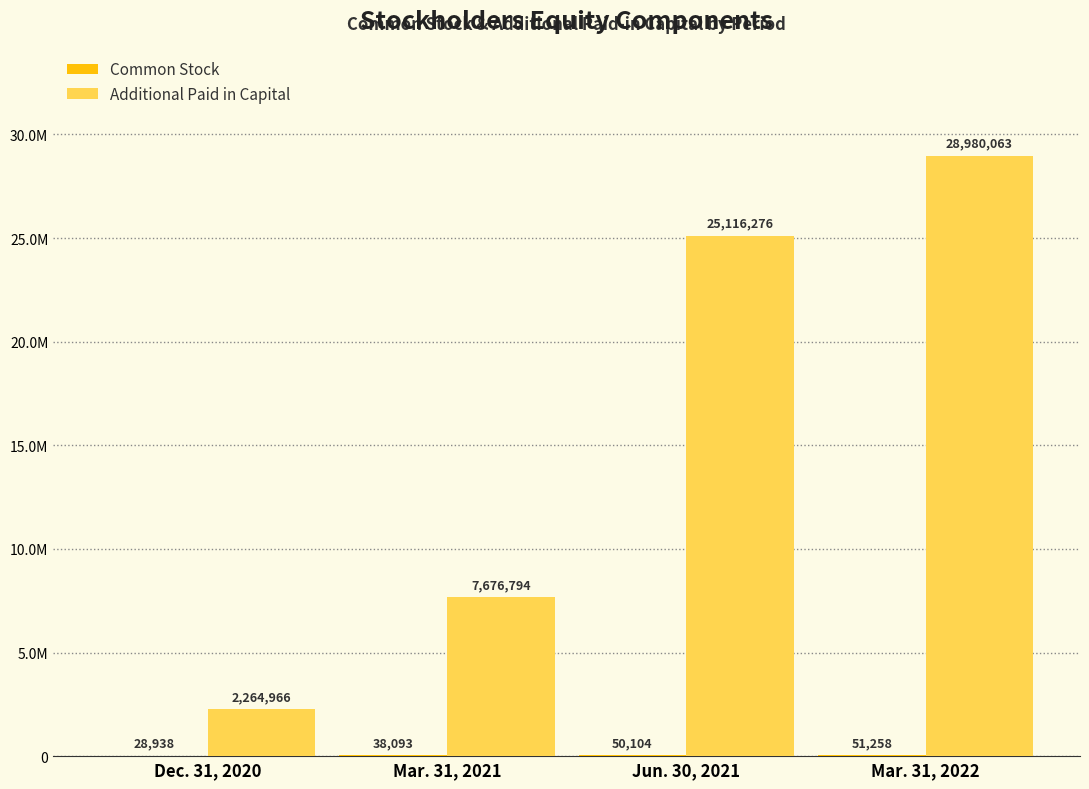

What is the highest value of the Common Stock series?

51258